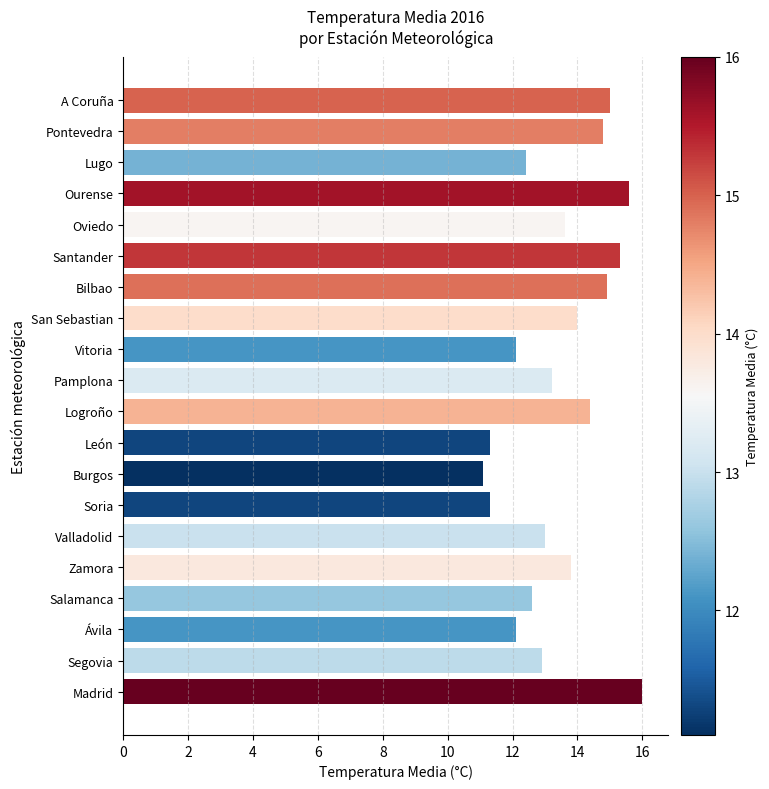

Approximately how many times larger is the value at León compared to Salamanca?

0.9